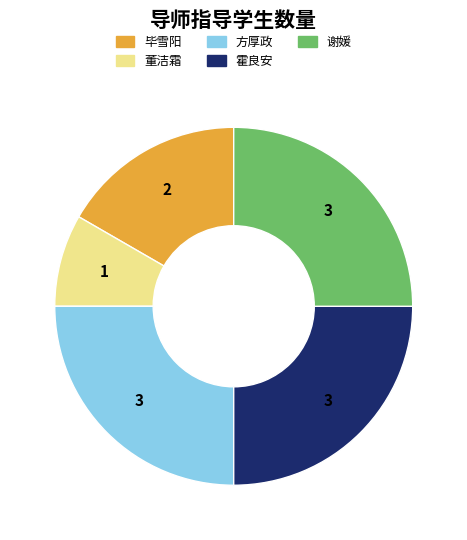

Is there any slice that represents more than half of the pie?

No